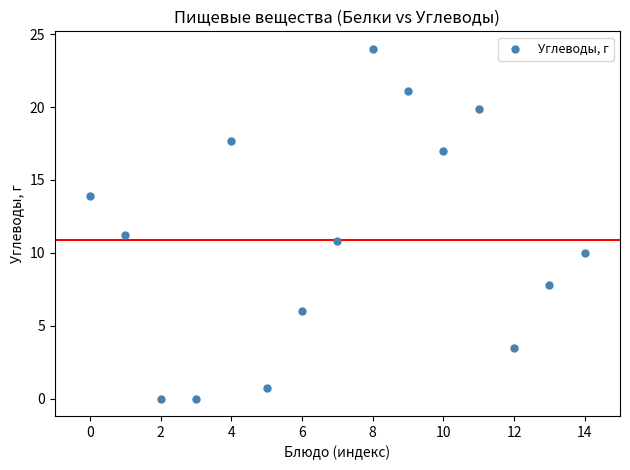

What is the range of Y values (max minus min)?

24.0